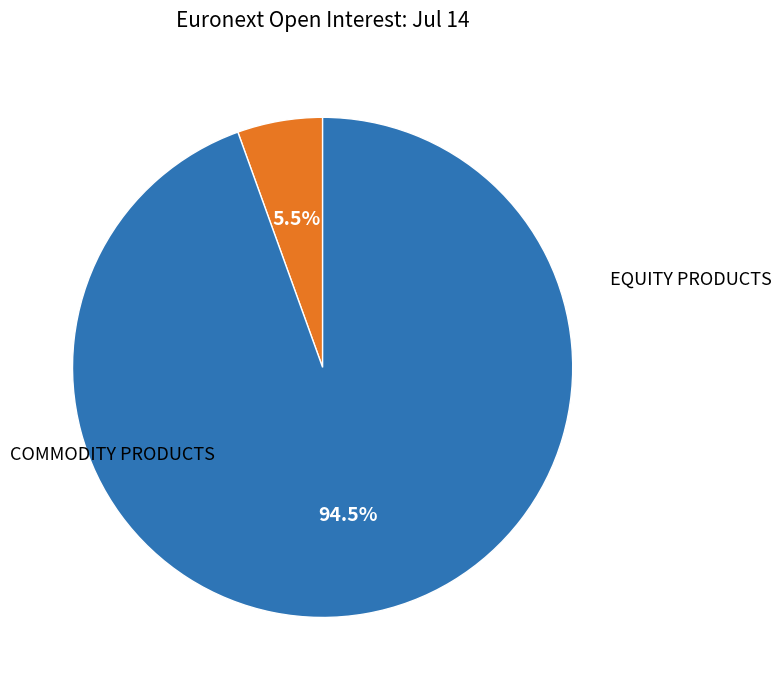

To the nearest percent, what percentage of the pie is COMMODITY PRODUCTS?

6%